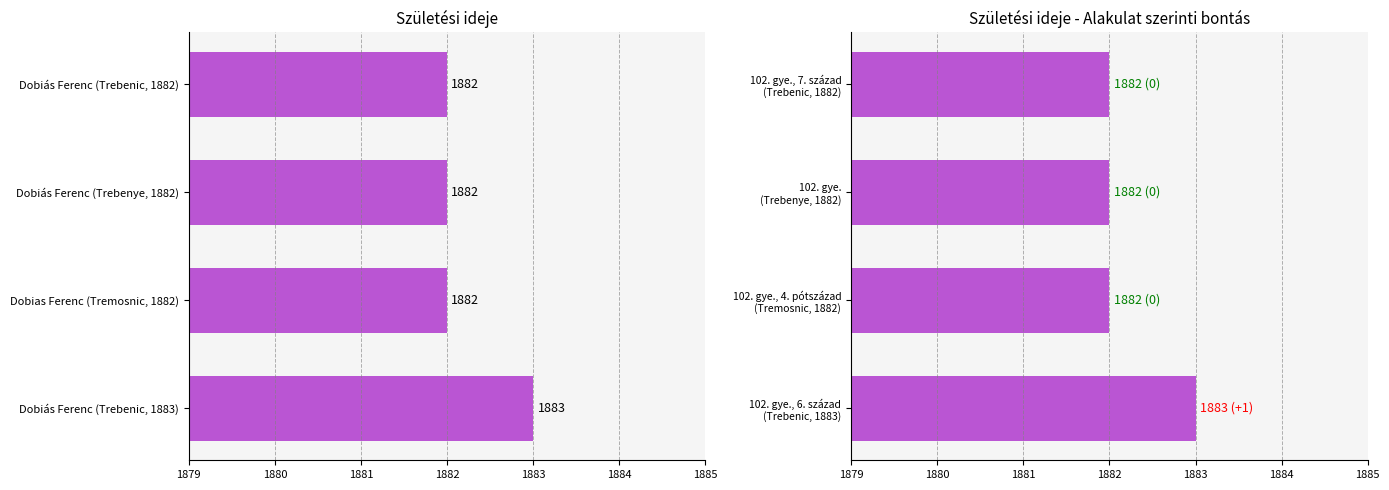

What is the smallest value displayed?

1882